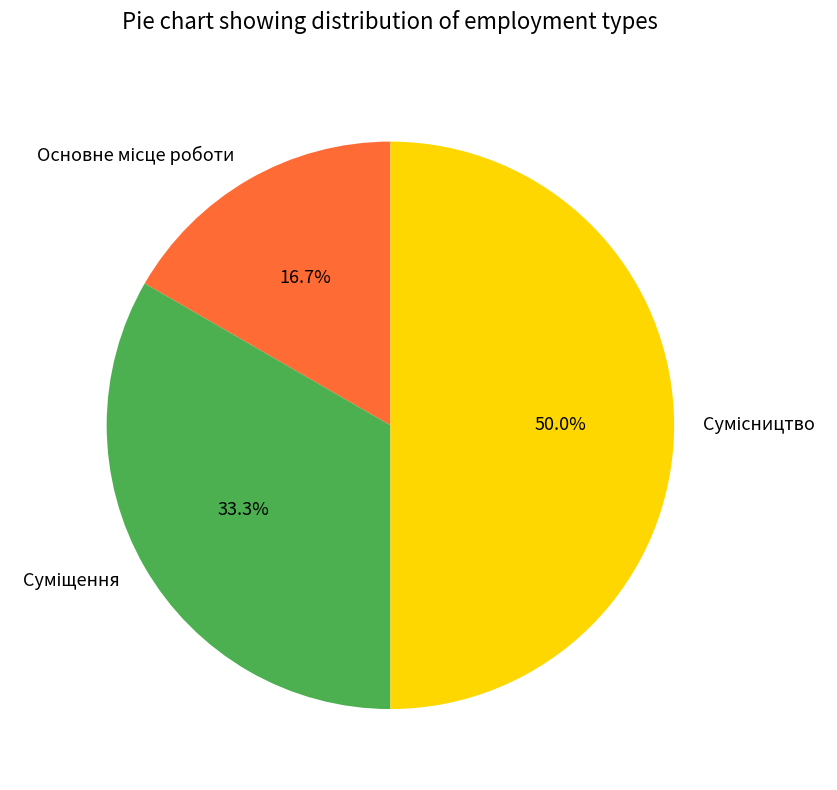

The Суміщення slice represents 24% of the pie. True or false?

False